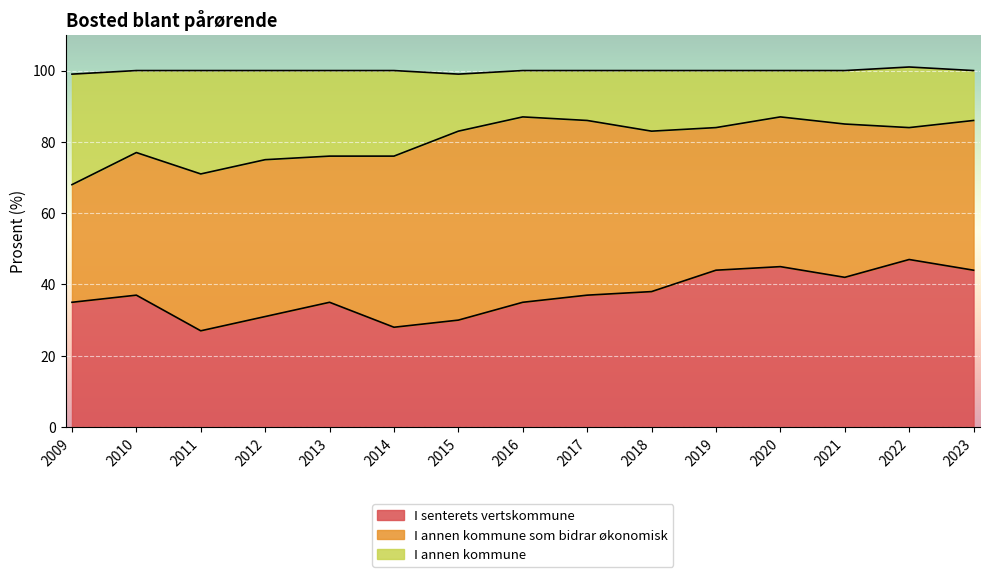

What is the total value across all series at 2015?

99